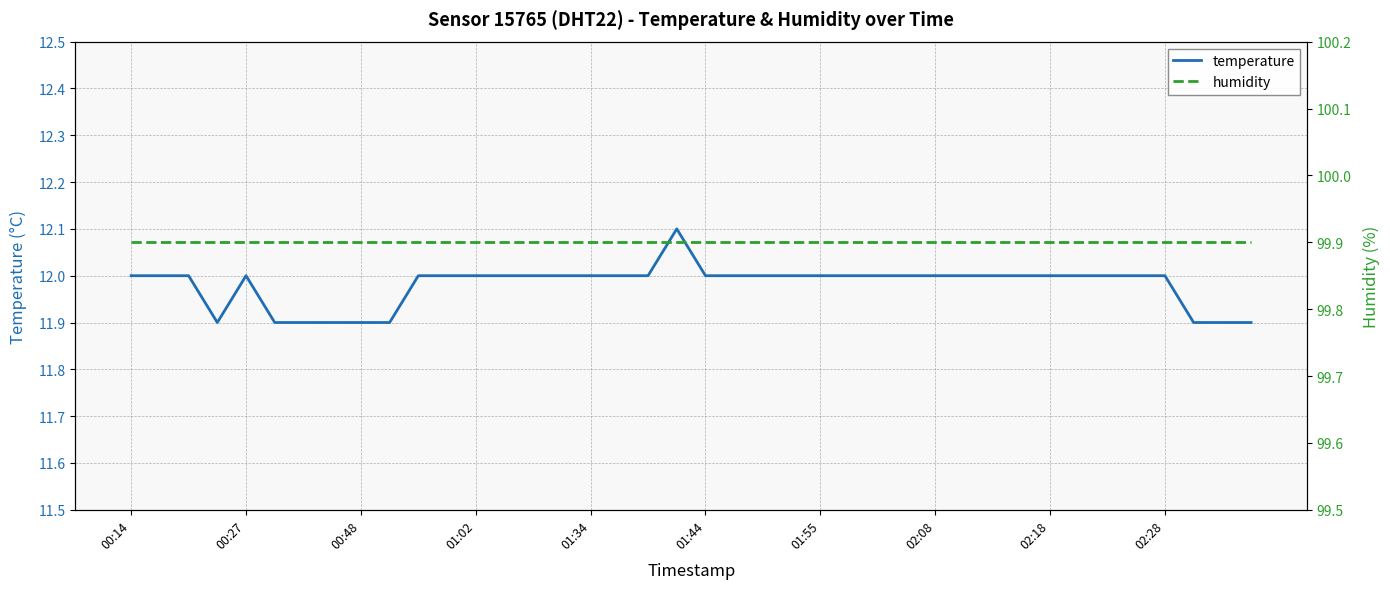

Which series has the largest total across all categories?

humidity